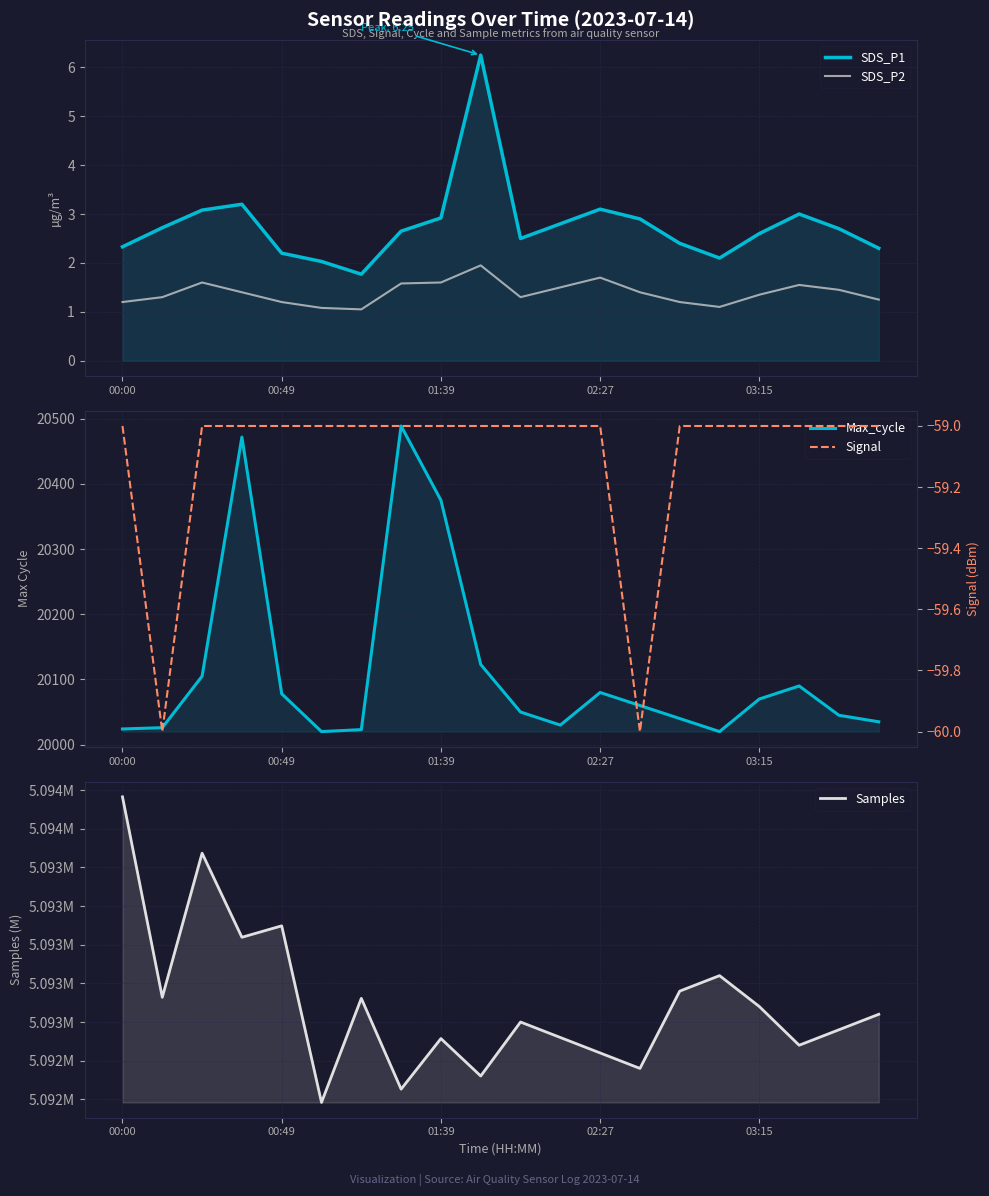

What is the total value across all series at 01:39?

5112713.5